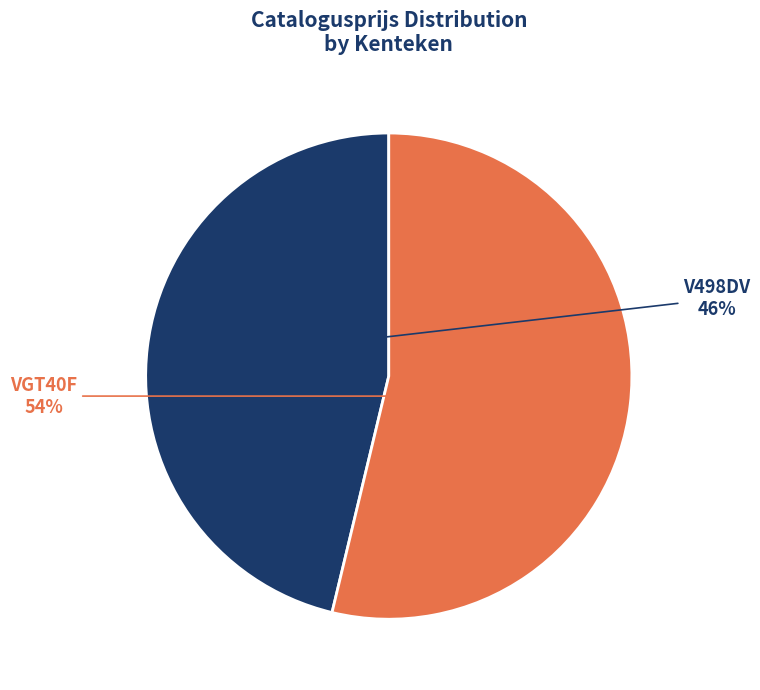

To the nearest percent, what is the average slice percentage?

50%